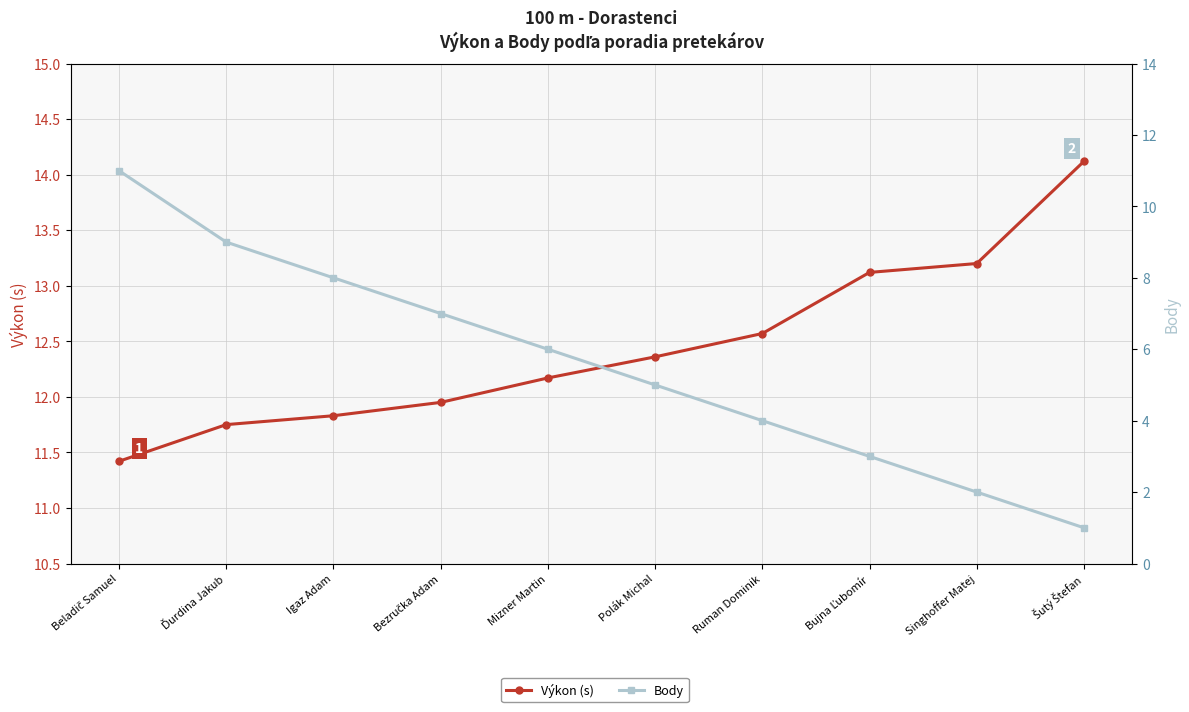

Reading left to right, what are all the values shown in this chart?

Výkon (s): 11.4	11.8	11.8	11.9	12.2	12.4	12.6	13.1	13.2	14.1
Body: 11.0	9.0	8.0	7.0	6.0	5.0	4.0	3.0	2.0	1.0